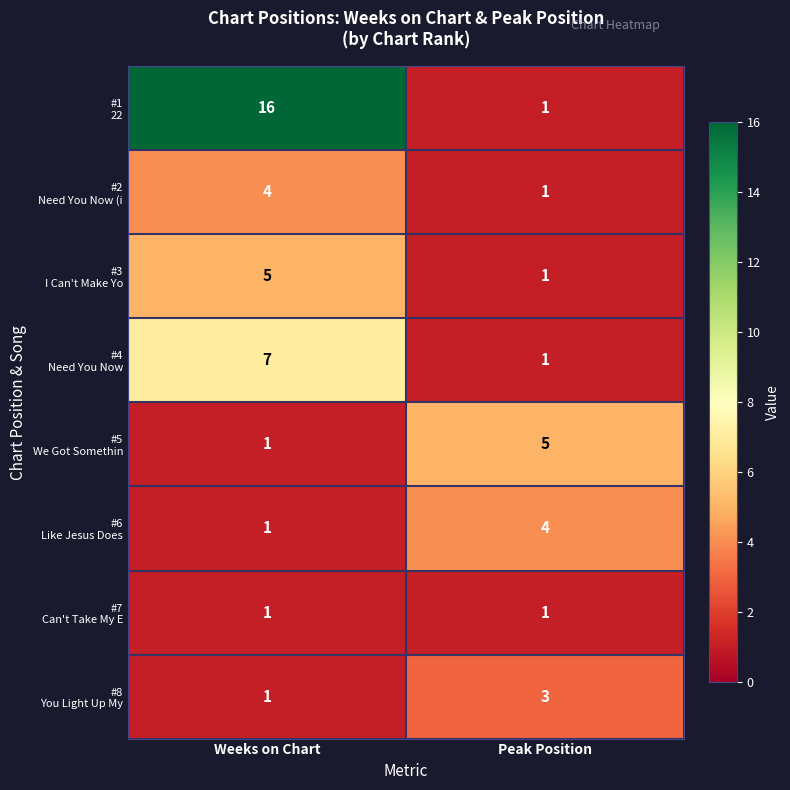

What is the total value across all series at Peak Position?

17